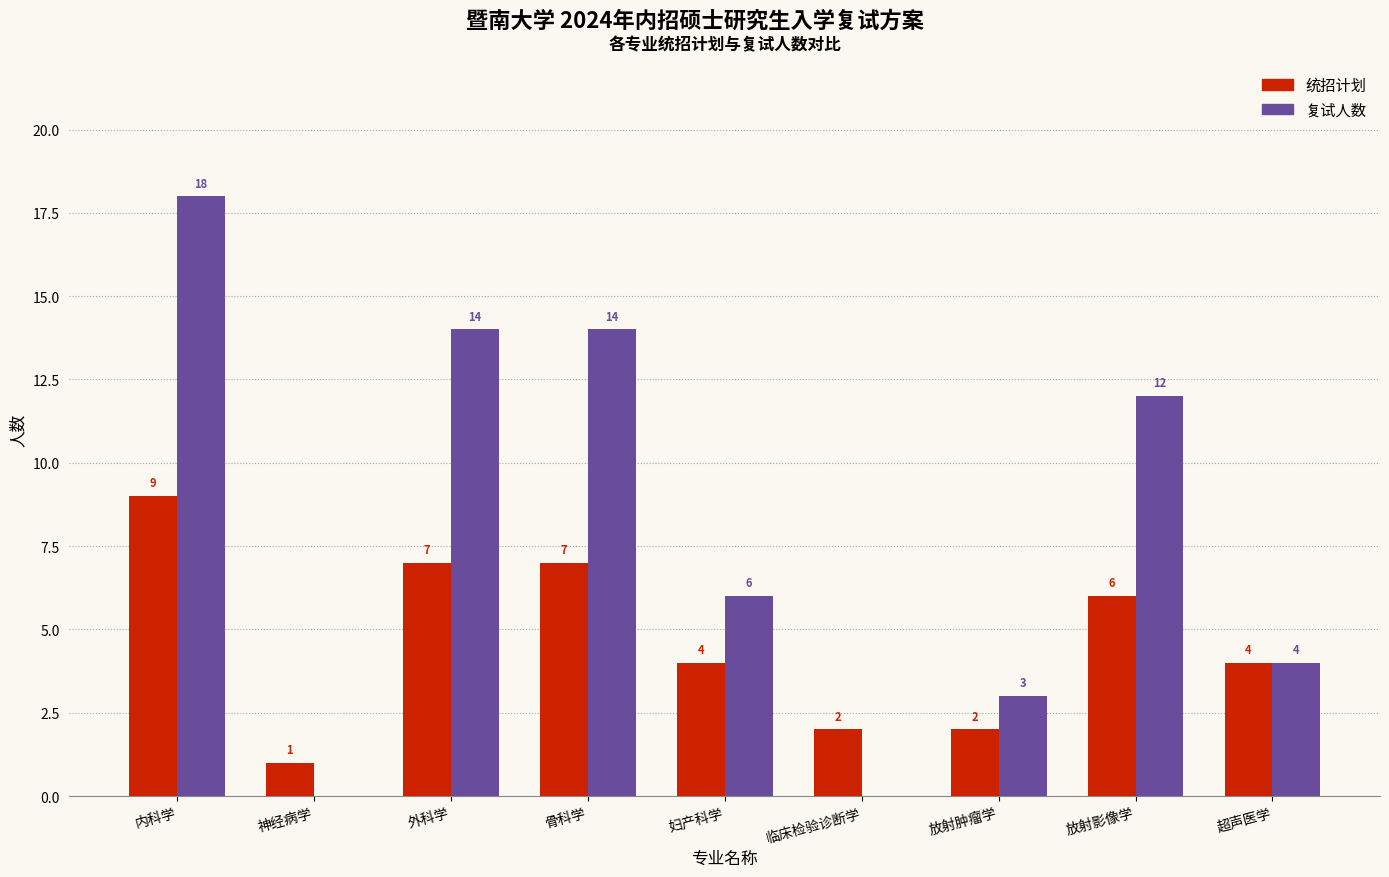

Is it true that 统招计划 equals 4 at 妇产科学?

True